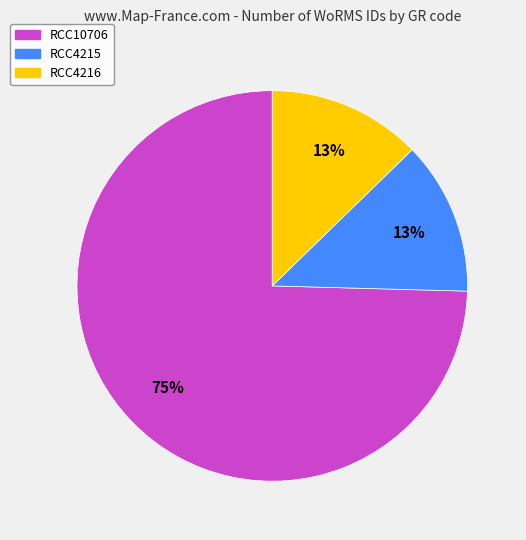

What percentage is the RCC4216 slice, to the nearest percent?

13%